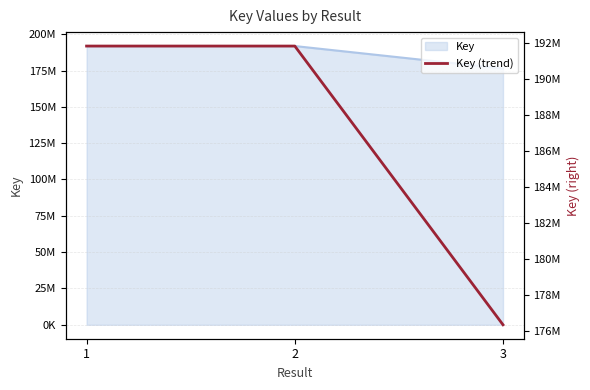

Does the chart have visible grid lines?

Yes